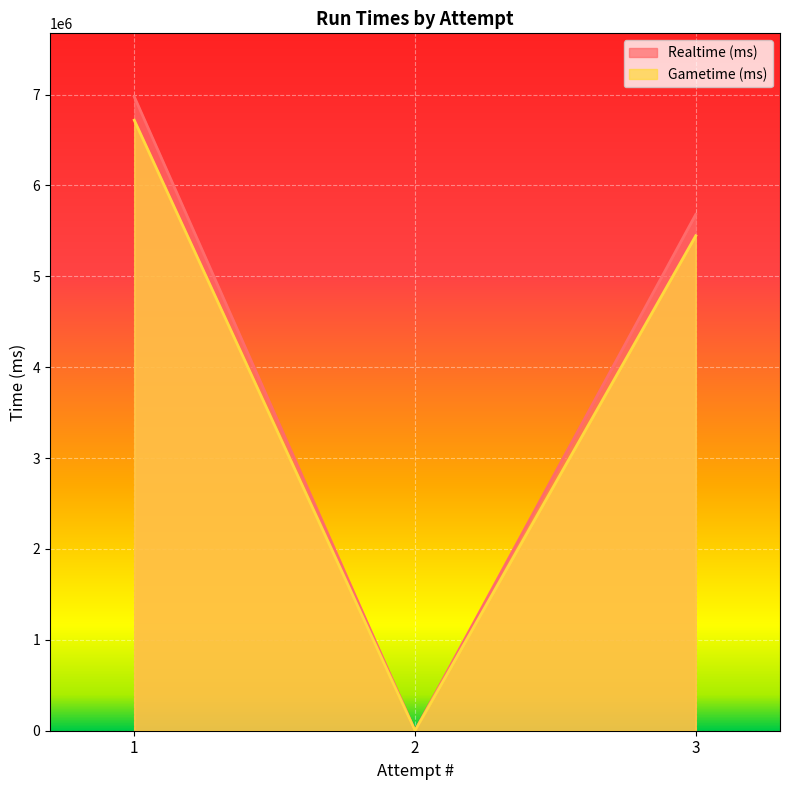

What are all the series names shown in the legend?

Realtime (ms), Gametime (ms)